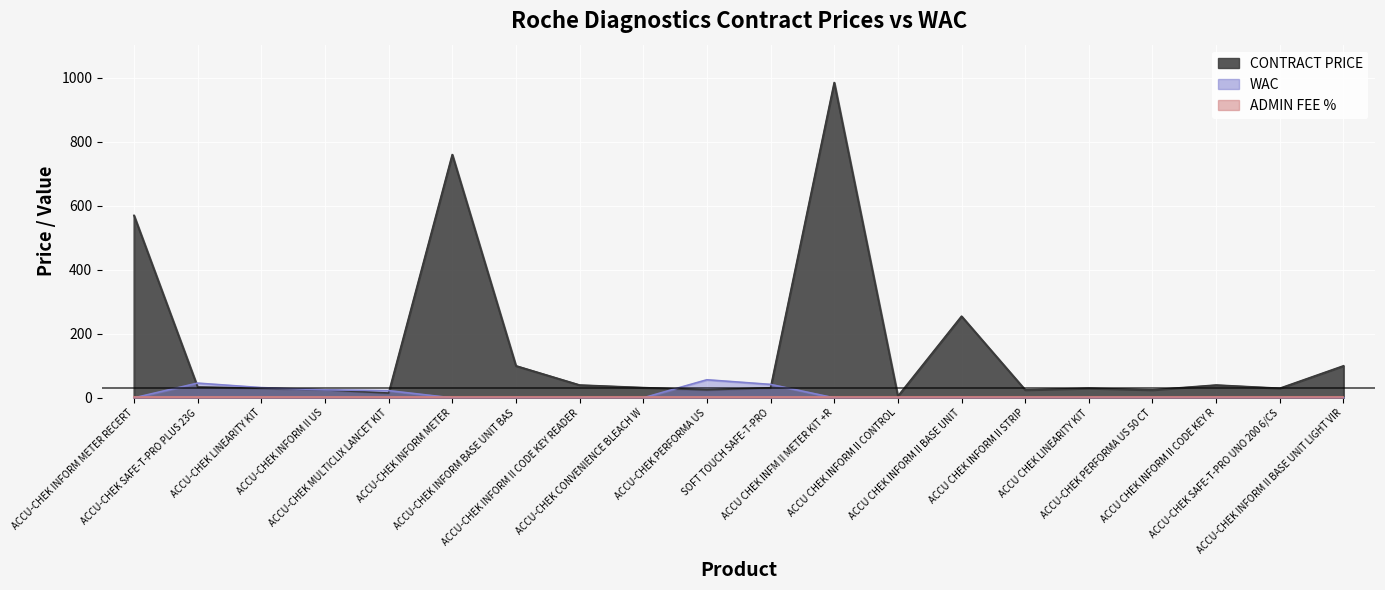

What is the average value of the CONTRACT PRICE series?

157.9